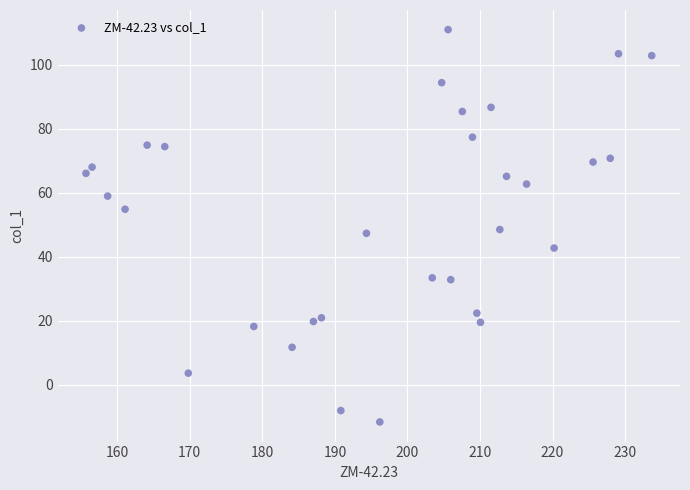

What is the range of Y values (max minus min)?

122.5